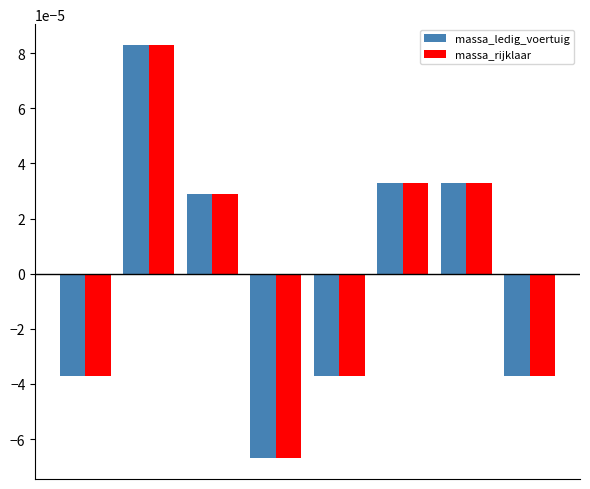

At how many categories does at least one series exceed 0?

4